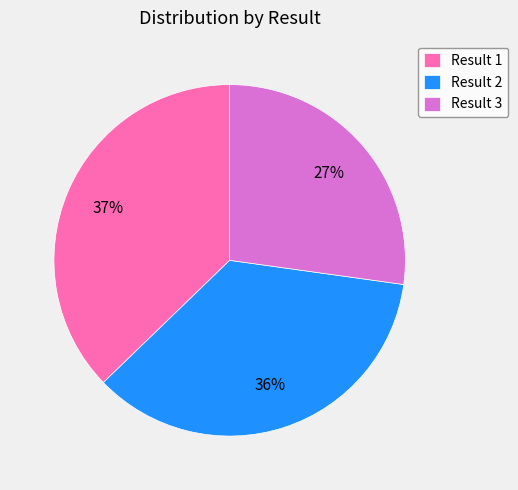

How many segments does this pie chart have?

3